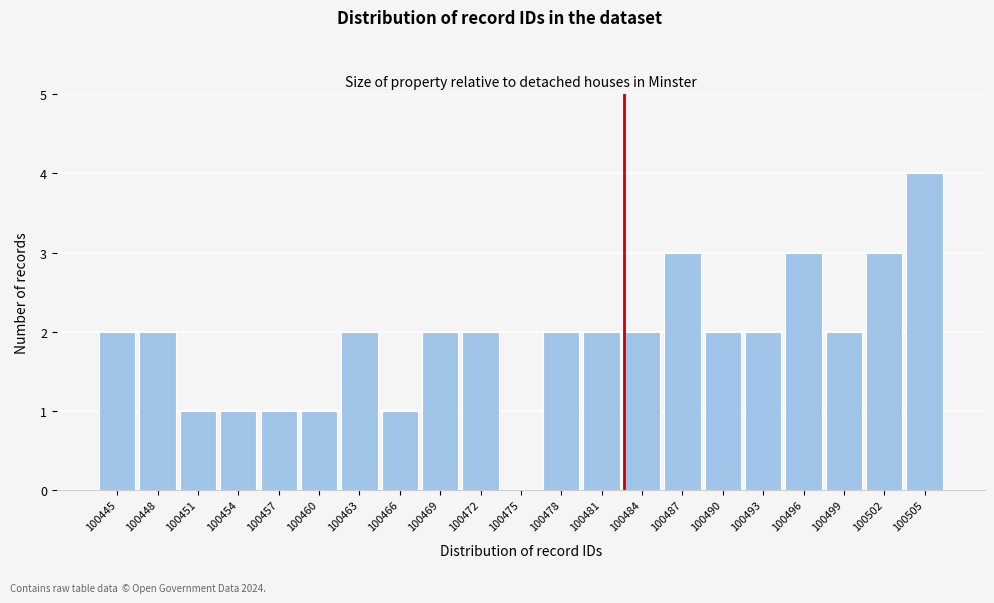

Reading left to right, extract all data points from this chart.

100445=2	100448=2	100451=1	100454=1	100457=1	100460=1	100463=2	100466=1	100469=2	100472=2	100475=0	100478=2	100481=2	100484=2	100487=3	100490=2	100493=2	100496=3	100499=2	100502=3	100505=4